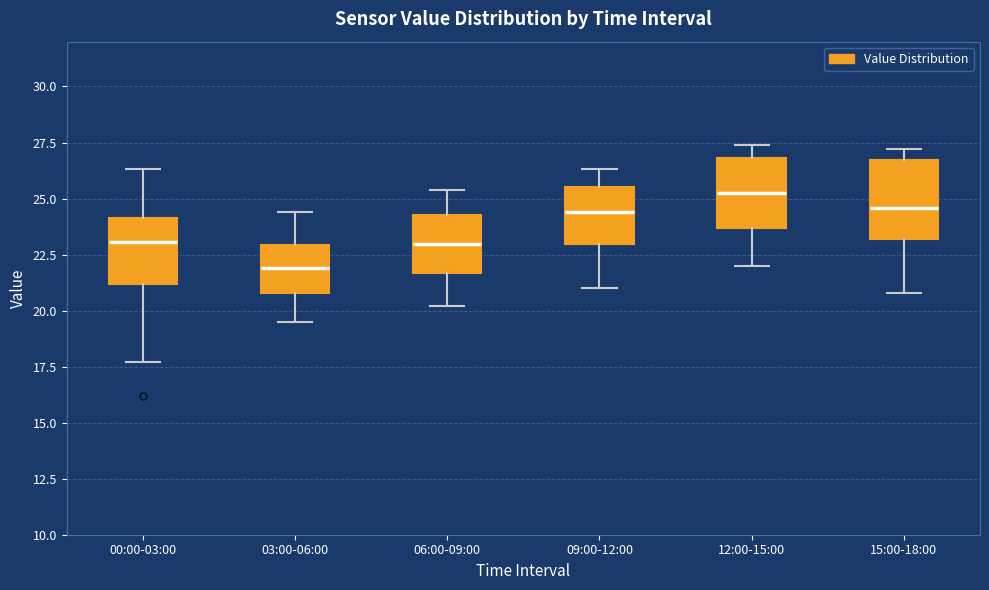

Which box has the highest median line?

12:00-15:00